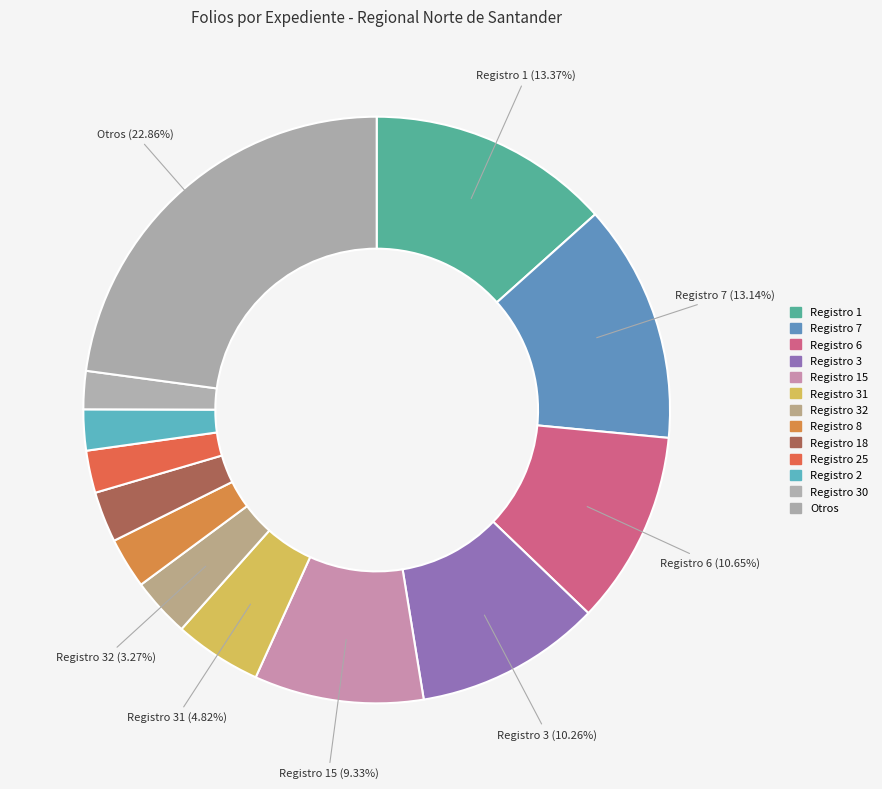

How many slices are in this pie chart?

13